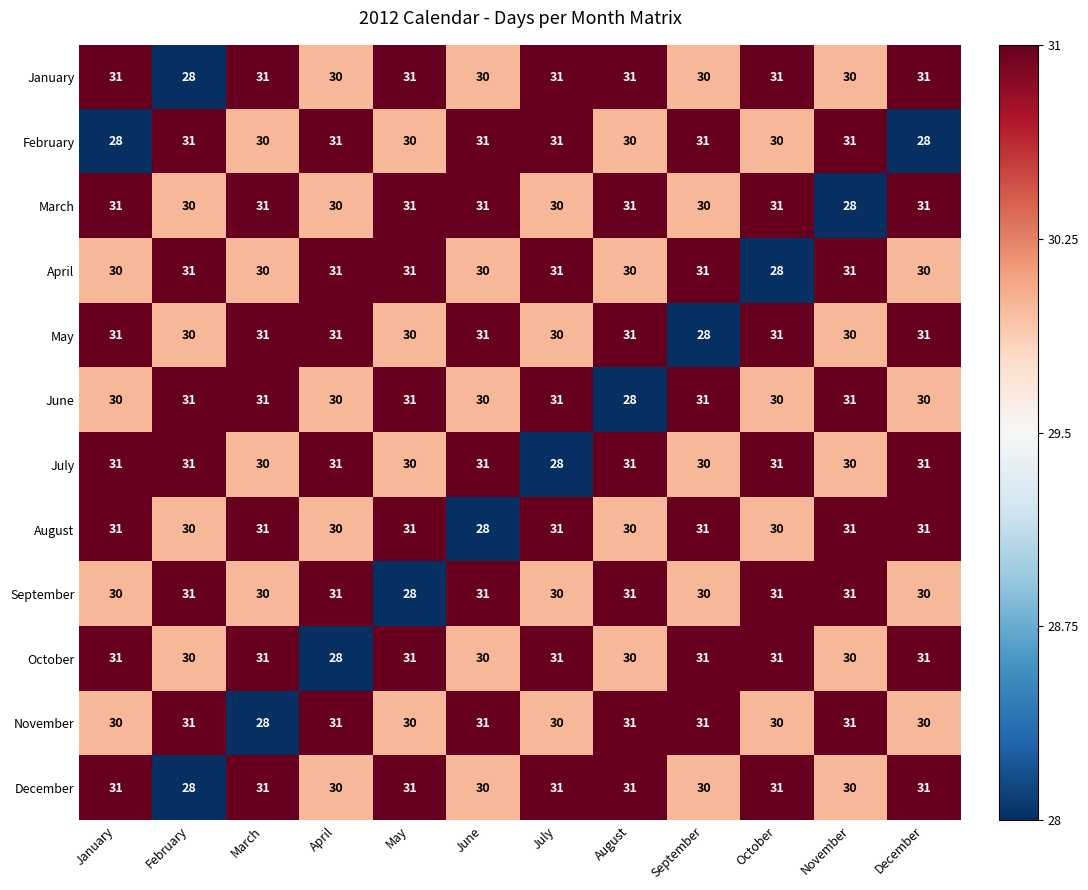

What is the sum of all May values?

365